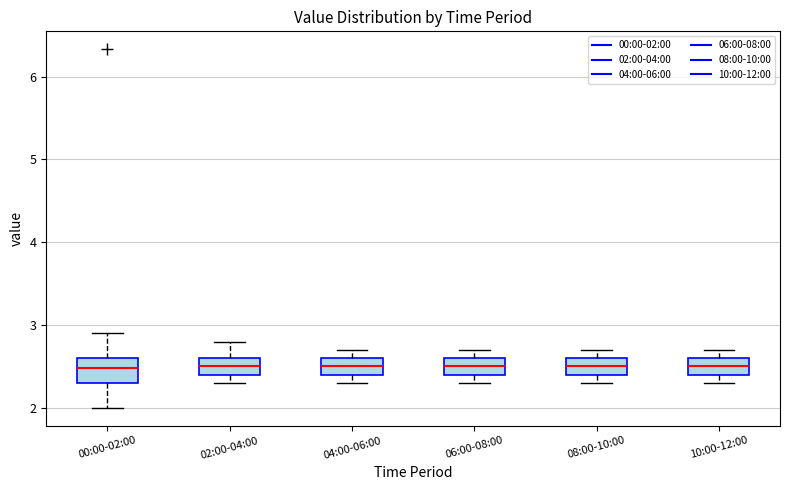

Reading left to right, transcribe this box plot: for each box, give where its median line is, the range the box spans, and where its two whiskers end, as read against the y-axis. The values are not printed on the chart, so give them approximately, as read against the axis.

00:00-02:00: median 2.5, box 2.3 to 2.6, whiskers 2.0 to 2.9
02:00-04:00: median 2.5, box 2.4 to 2.6, whiskers 2.3 to 2.8
04:00-06:00: median 2.5, box 2.4 to 2.6, whiskers 2.3 to 2.7
06:00-08:00: median 2.5, box 2.4 to 2.6, whiskers 2.3 to 2.7
08:00-10:00: median 2.5, box 2.4 to 2.6, whiskers 2.3 to 2.7
10:00-12:00: median 2.5, box 2.4 to 2.6, whiskers 2.3 to 2.7